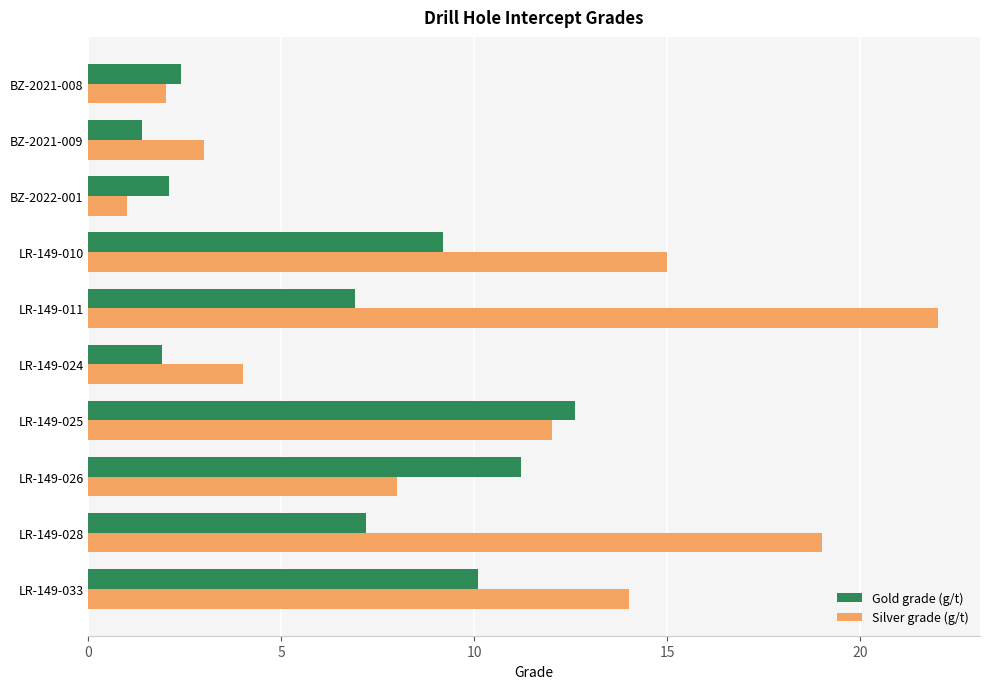

Rank the series by their average value, from highest to lowest.

Silver grade (g/t), Gold grade (g/t)